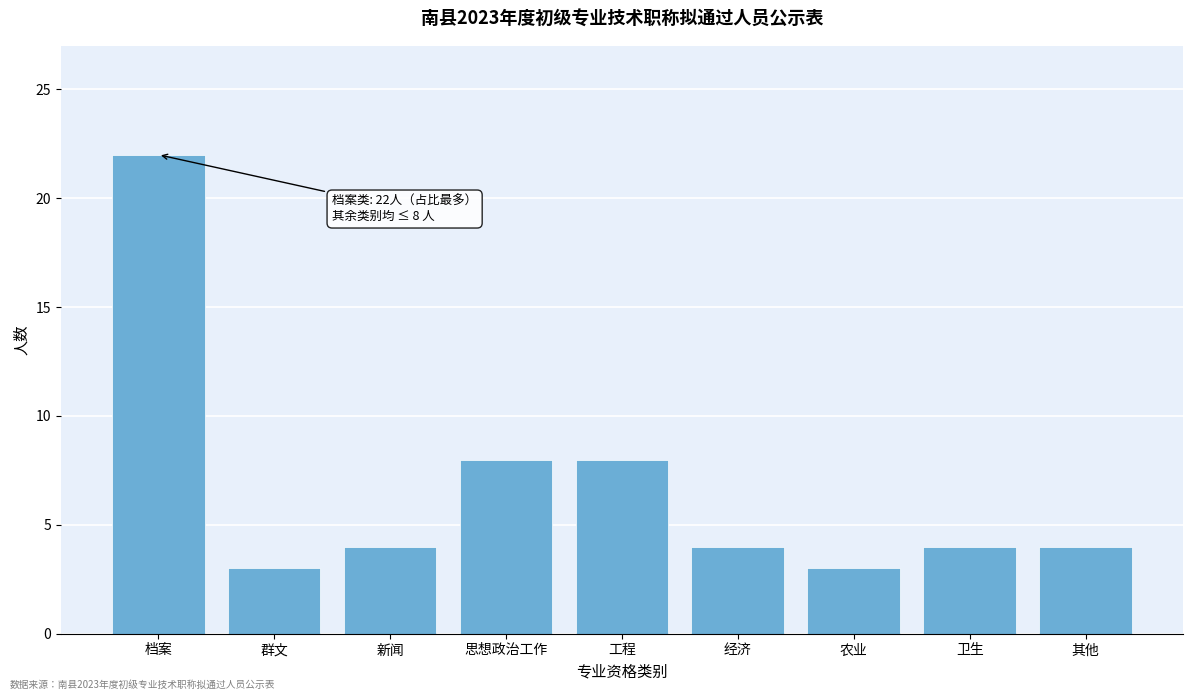

Reading left to right, list all the values displayed in this chart.

22	3	4	8	8	4	3	4	4